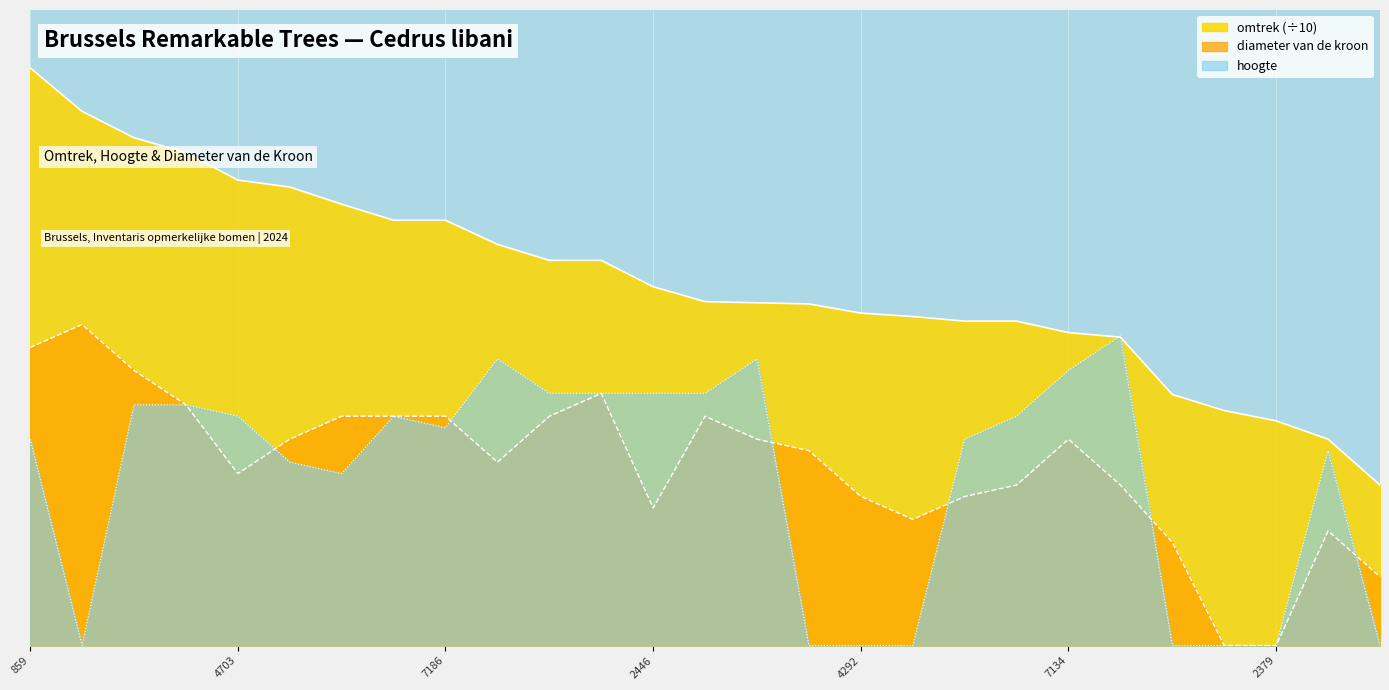

How many positive values does the diameter van de kroon series have?

25